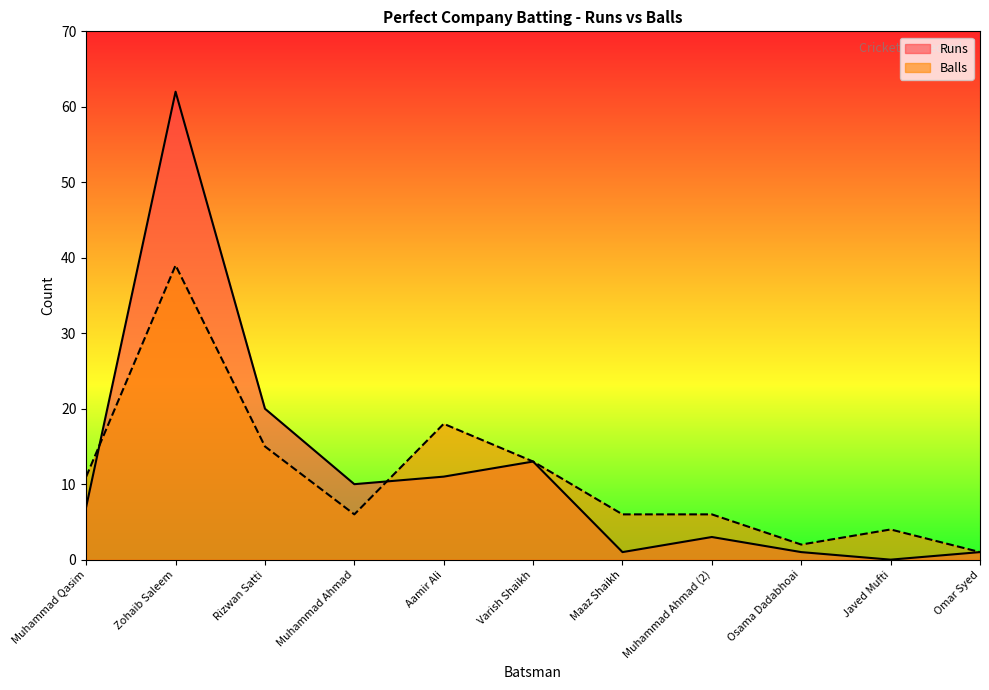

What is the value of the Balls point at the 5th from the left?

18